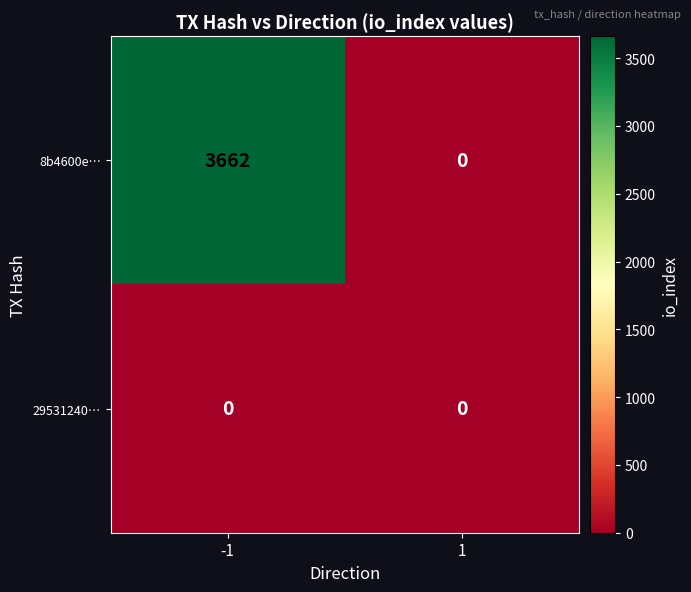

List the series in order of their overall mean, highest first.

8b4600e…, 29531240…